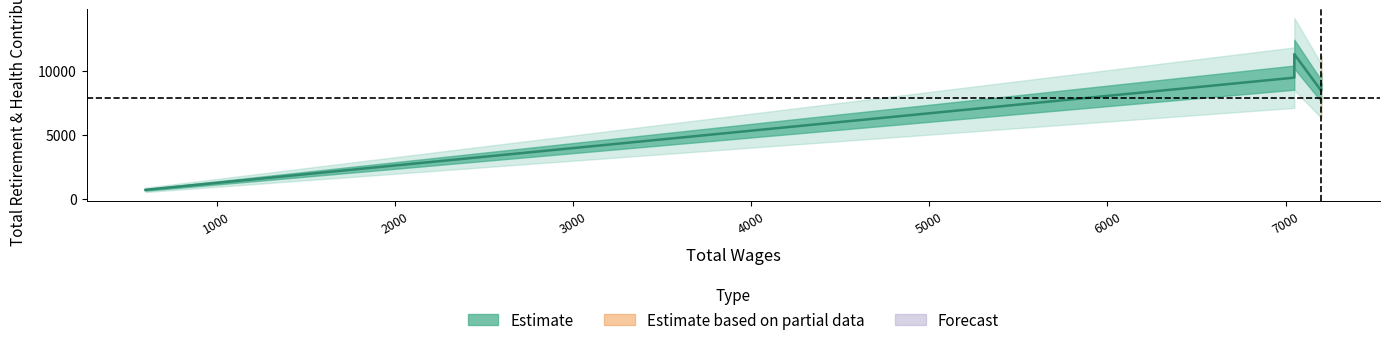

At which category does the data reach its first local peak?

7049.0